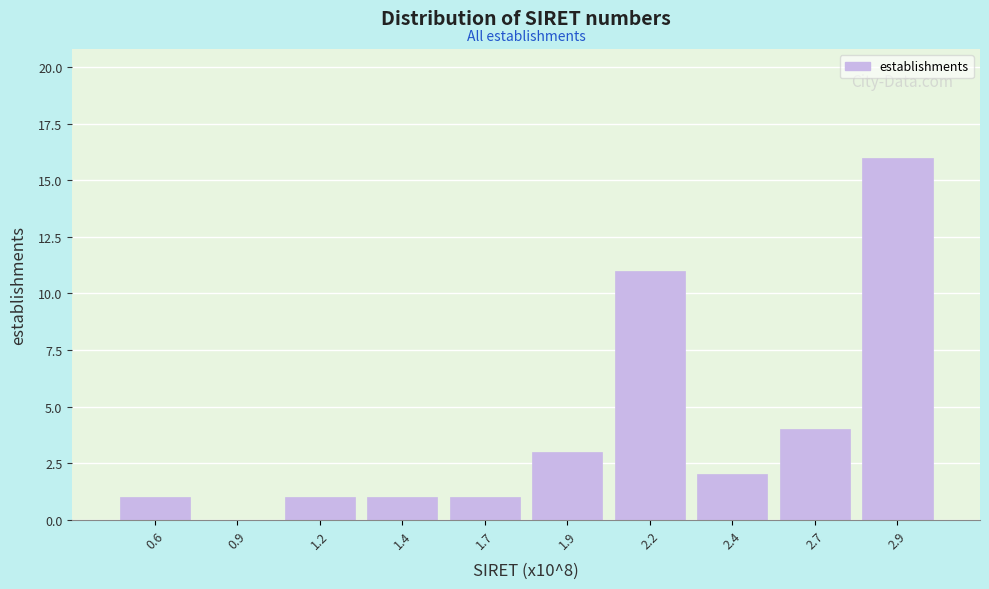

Reading left to right, transcribe all the data shown in this chart.

0.6=1	0.9=0	1.2=1	1.4=1	1.7=1	1.9=3	2.2=11	2.4=2	2.7=4	2.9=16